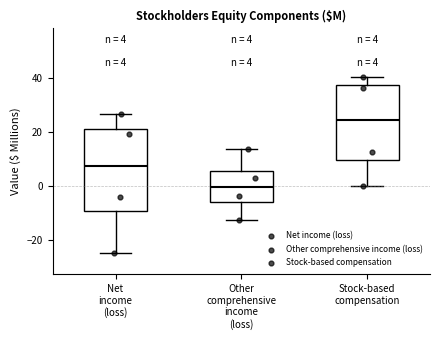

Which box has the lowest median line?

Other comprehensive income (loss)